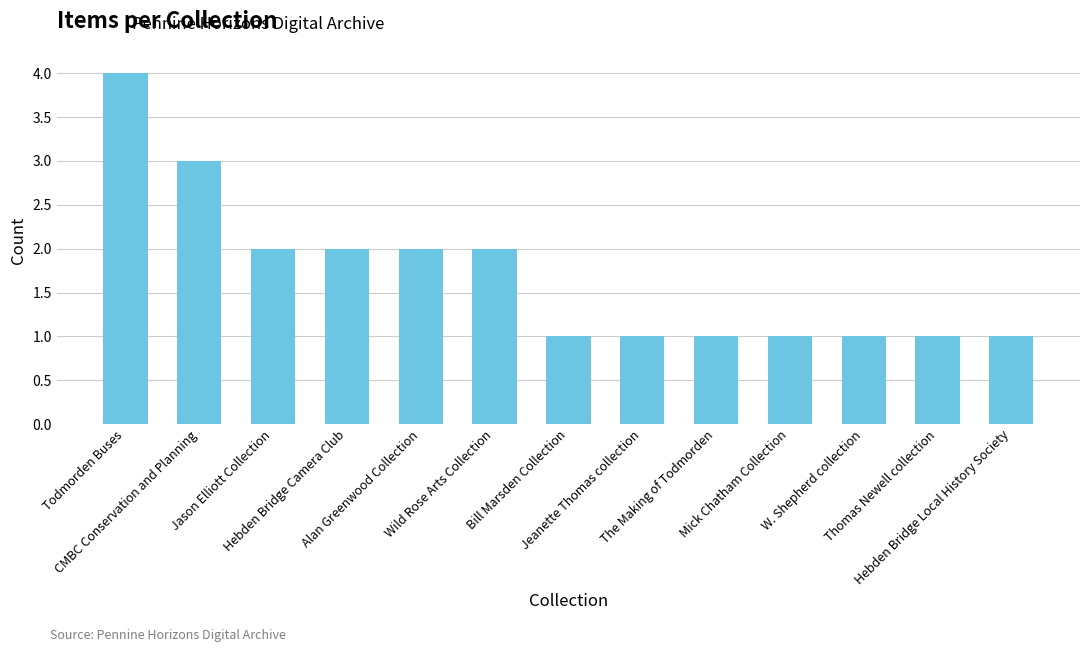

What position from the right is Thomas Newell collection?

2